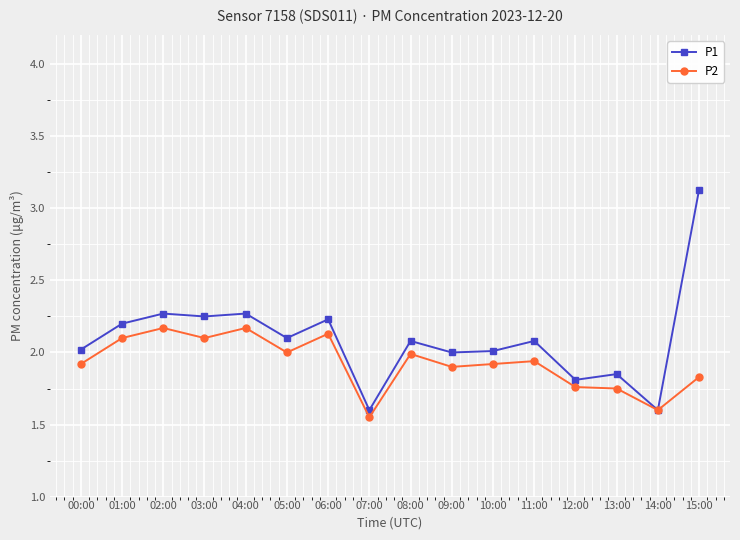

What is the label of the 7th point from the left?

06:00